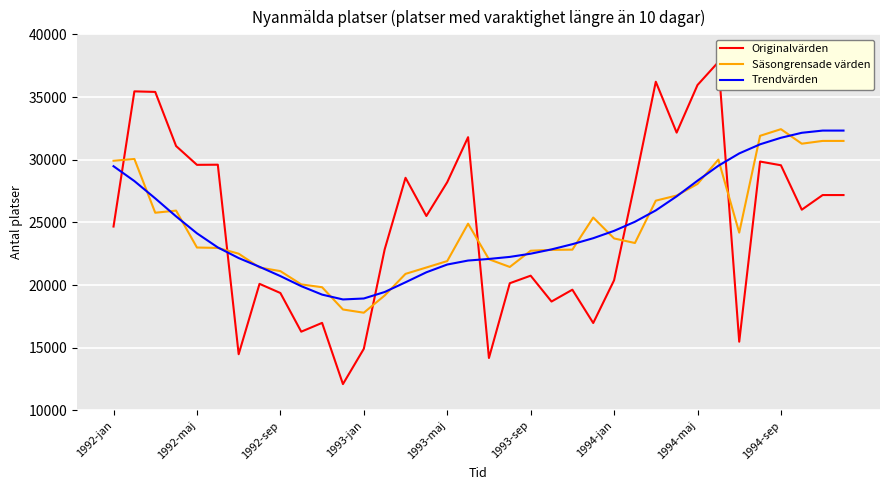

In Säsongrensade värden, how many points are higher than both neighbors (excluding endpoints)?

6